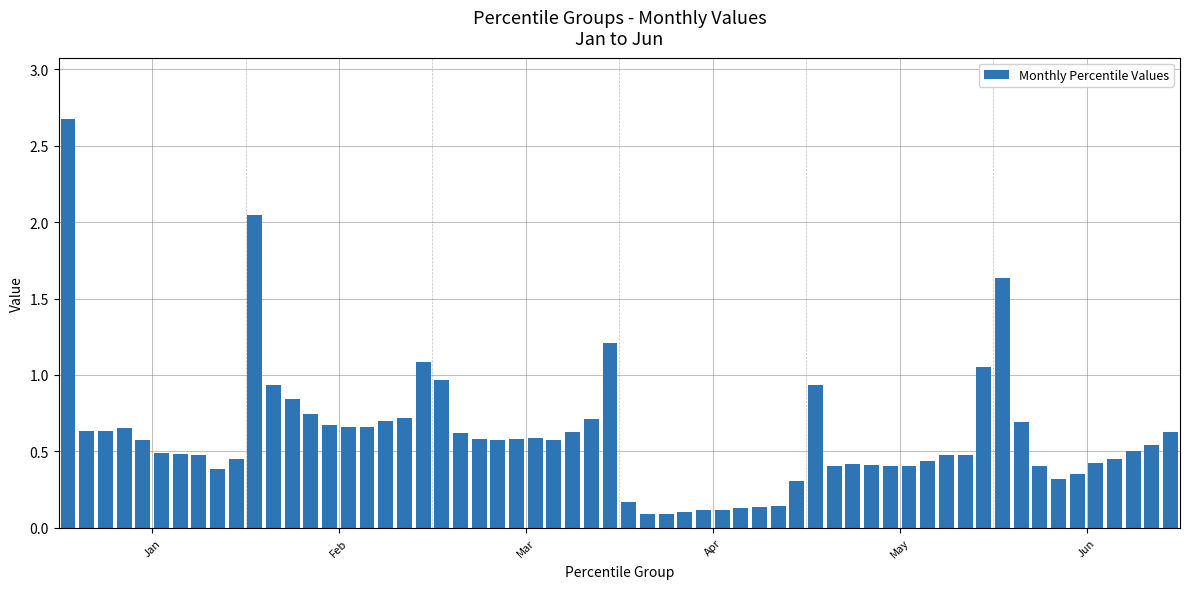

What is the sum of all values?

36.3